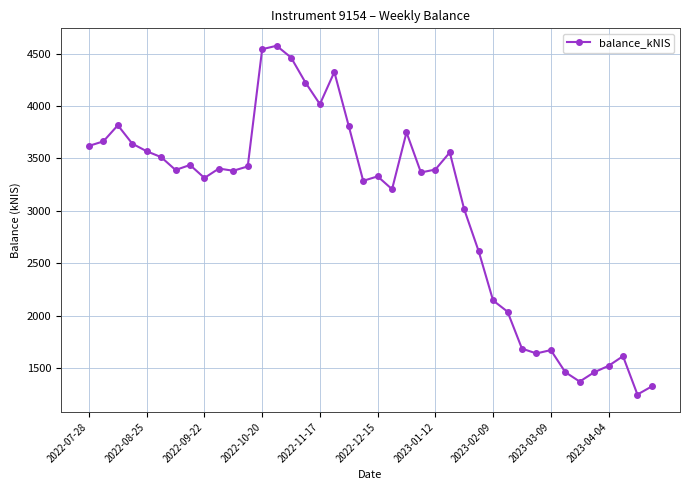

How many values are below 3388?

20